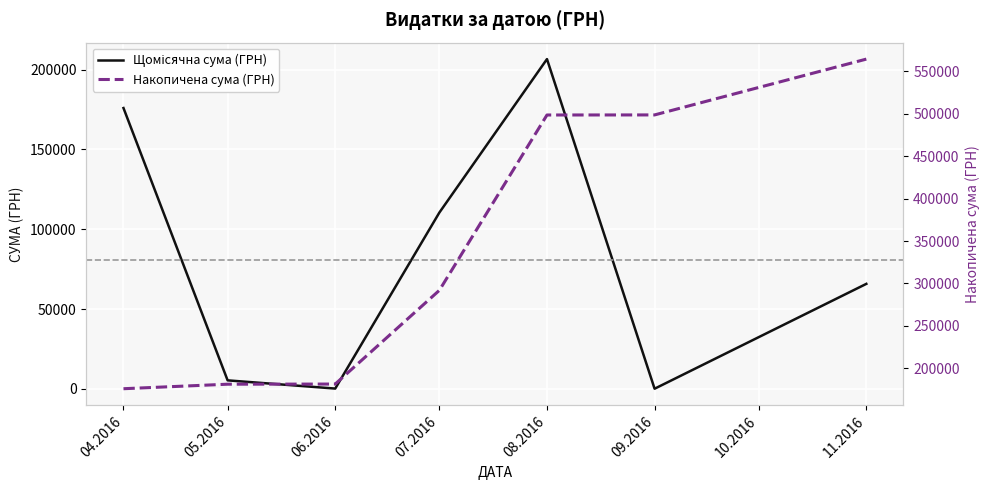

What is the label of the 6th point from the right?

05.2016